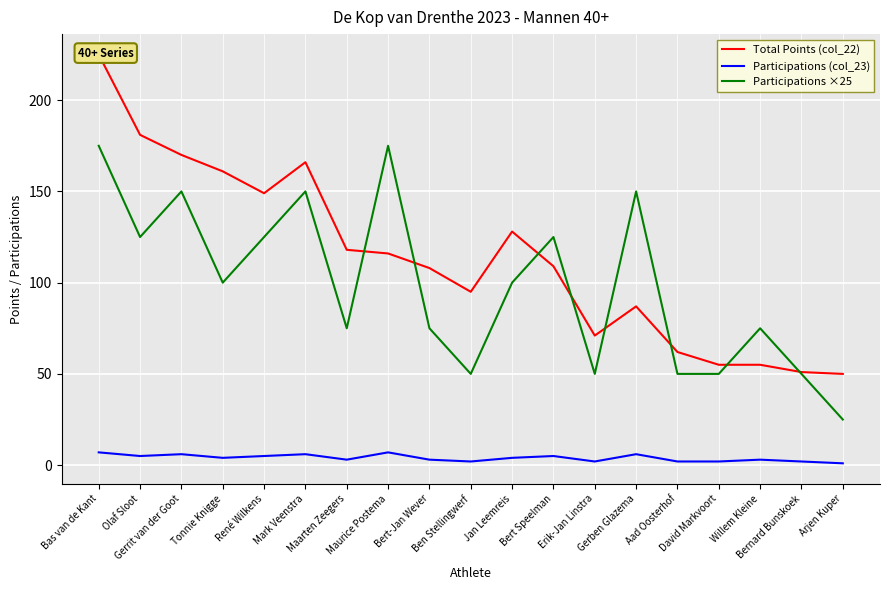

Rank the categories by Participations (col_23) value from lowest to highest.

Arjen Kuper, Ben Stellingwerf, Erik-Jan Linstra, Aad Oosterhof, David Markvoort, Bernard Bunskoek, Maarten Zeegers, Bert-Jan Wever, Willem Kleine, Tonnie Knigge, Jan Leemreis, Olaf Sloot, René Wilkens, Bert Speelman, Gerrit van der Goot, Mark Veenstra, Gerben Glazema, Bas van de Kant, Maurice Postema